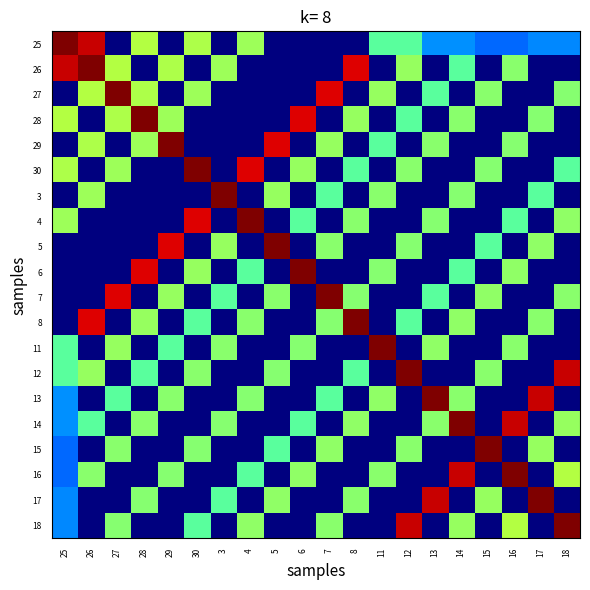

What is the difference between the highest and lowest values at 12?

25.0